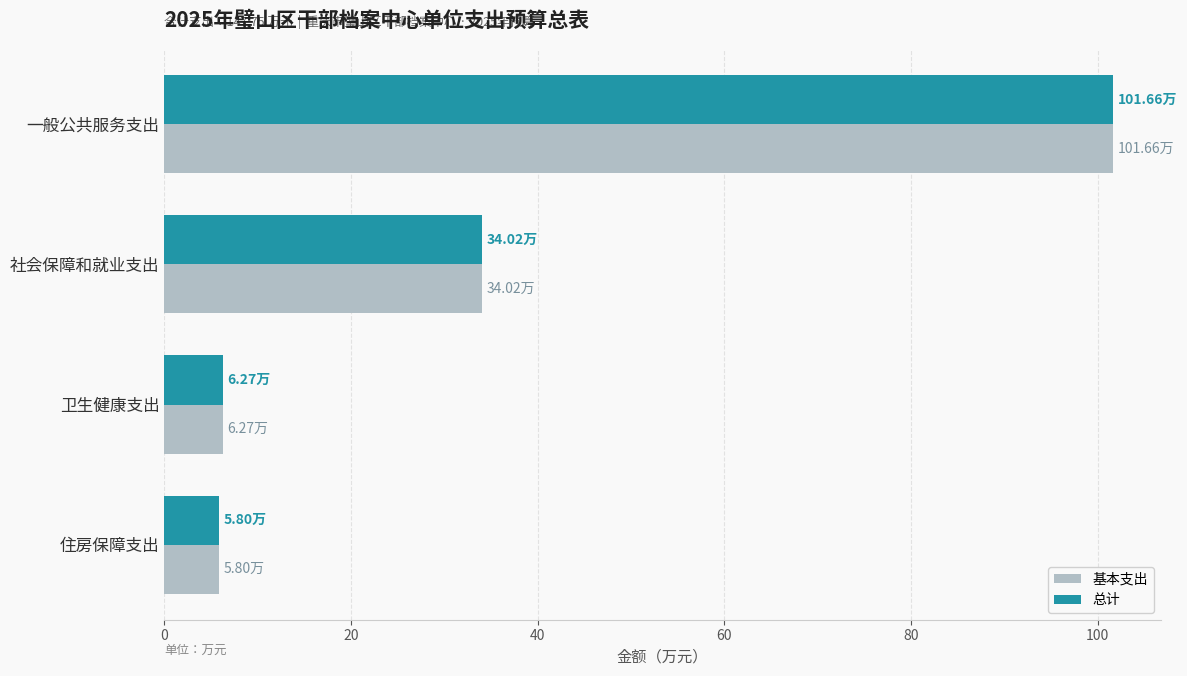

How many data points in 总计 are less than 34?

2